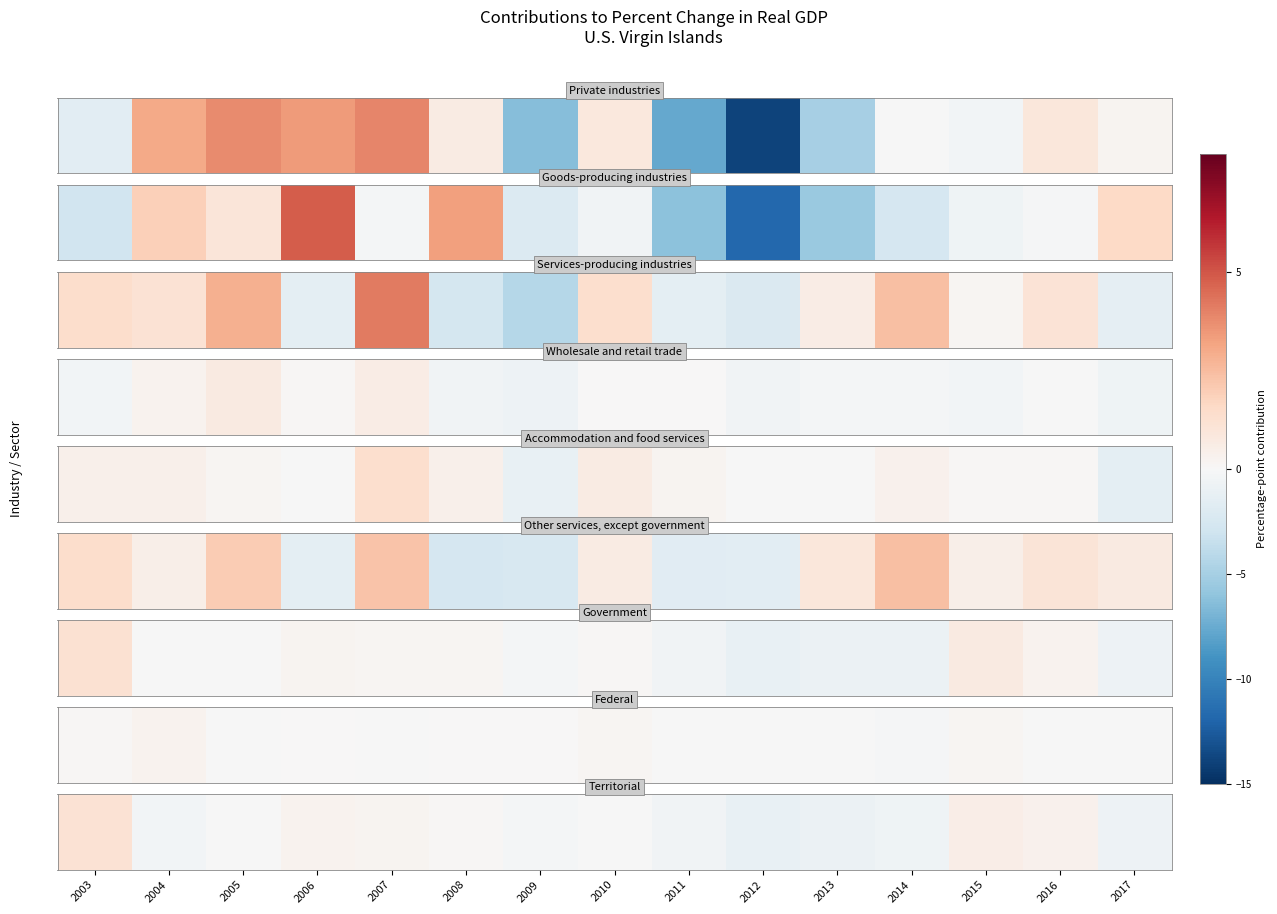

Which category has the highest value across all series?

2003